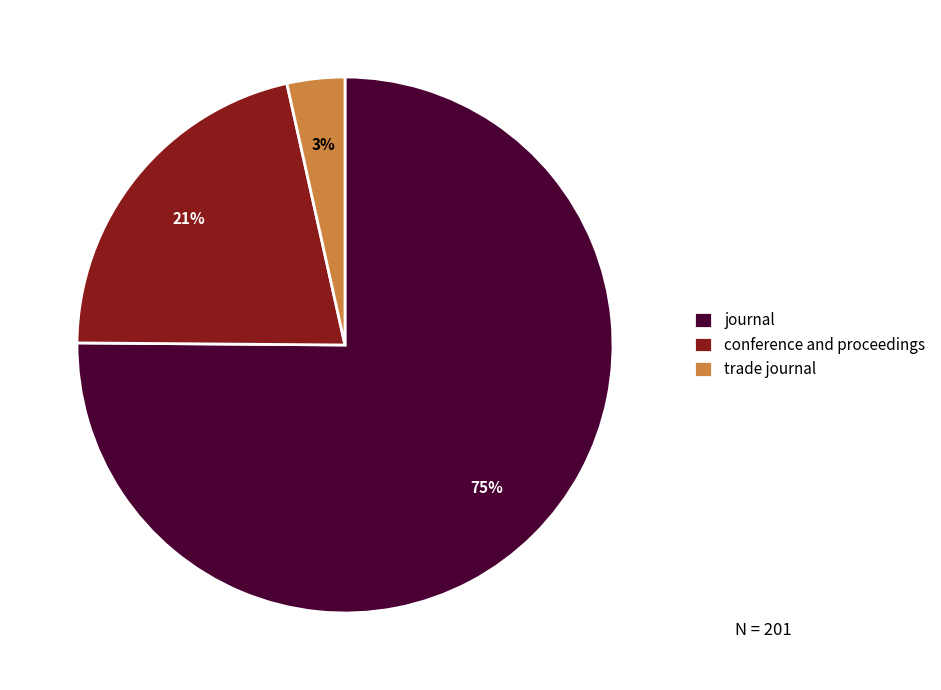

Does any single category account for the majority?

Yes